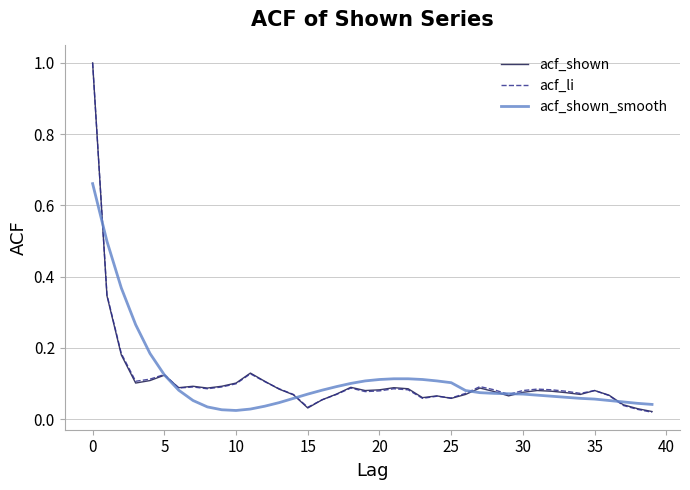

Count the number of categories in the chart.

40